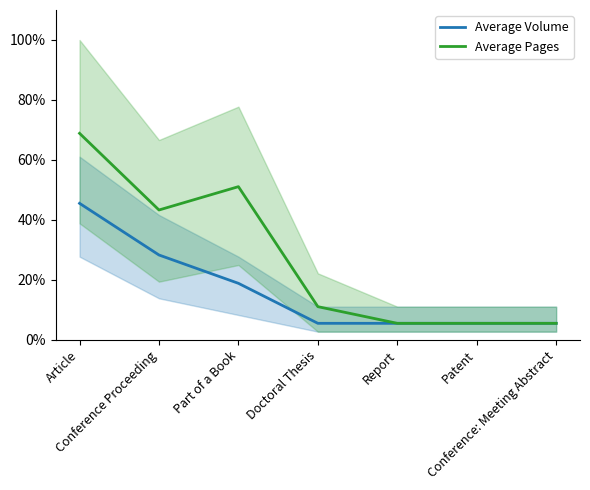

How many lines are shown in the chart?

2